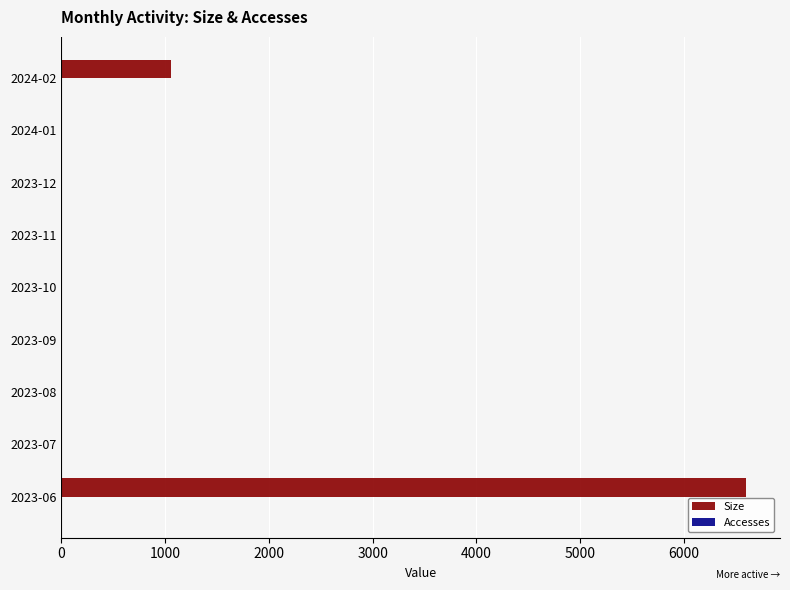

At which category does the chart reach its peak across all series?

2023-06